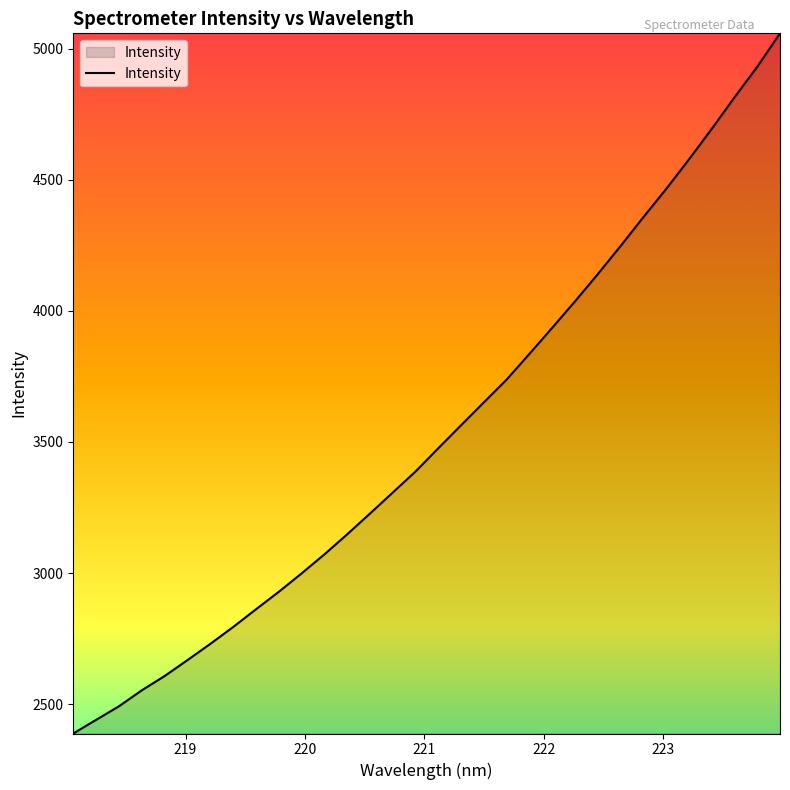

What is the maximum value shown in the chart?

5058.3